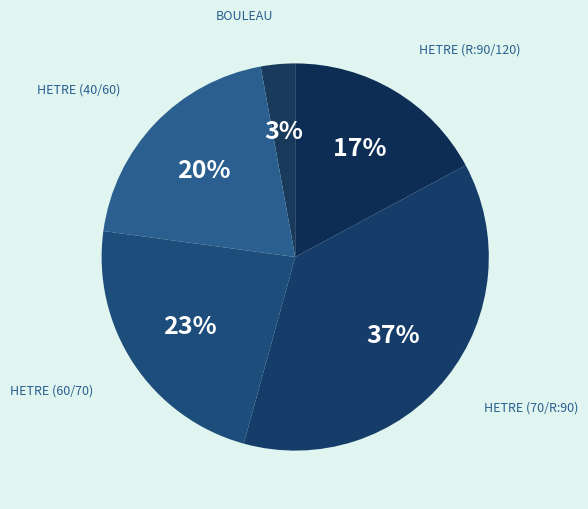

To the nearest percent, what is the average slice percentage?

20%